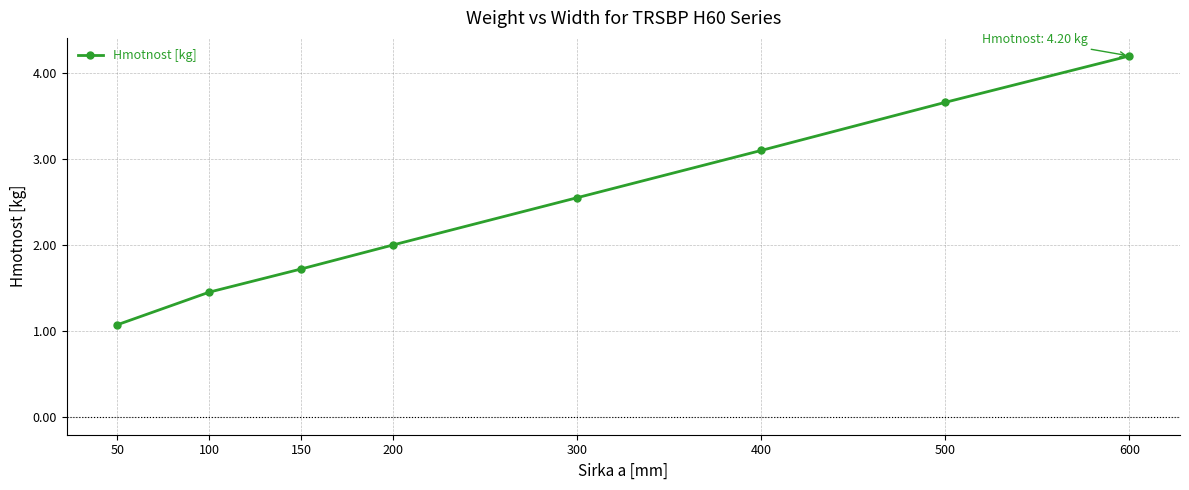

True or false: there are more than 2 points higher than both neighbors.

False